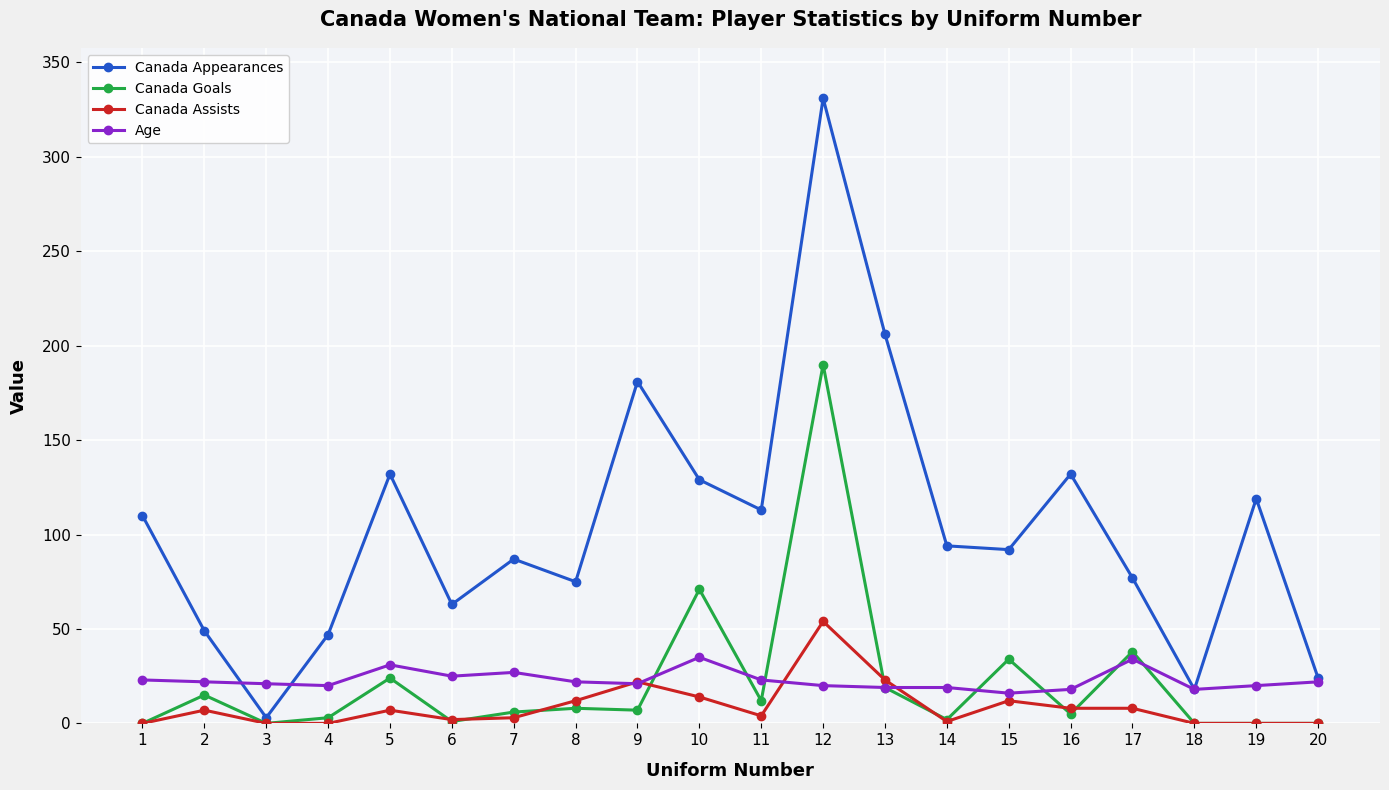

What is the sum of all Canada Appearances values?

2082